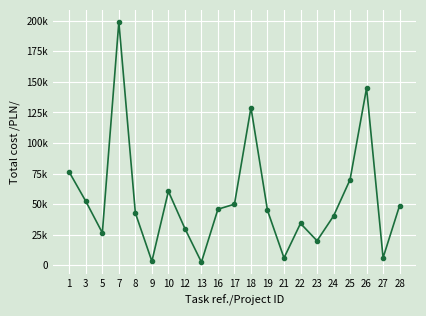

The chart shows a value of 66055.0 at 19. True or false?

False